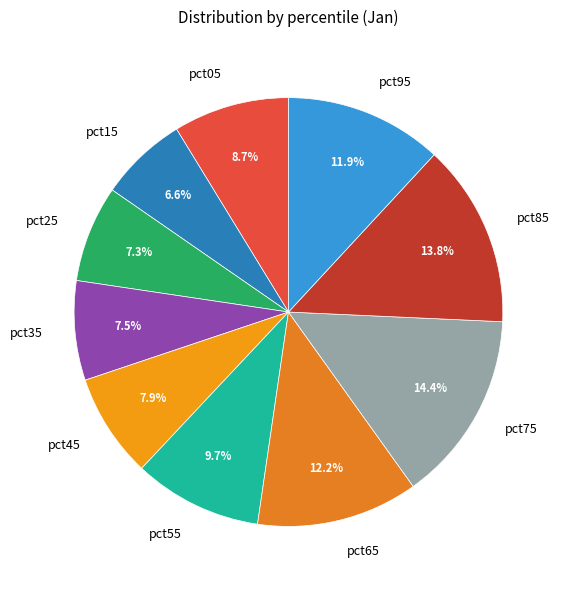

To the nearest percent, what is the difference between the pct55 and pct05 slice percentages?

1%